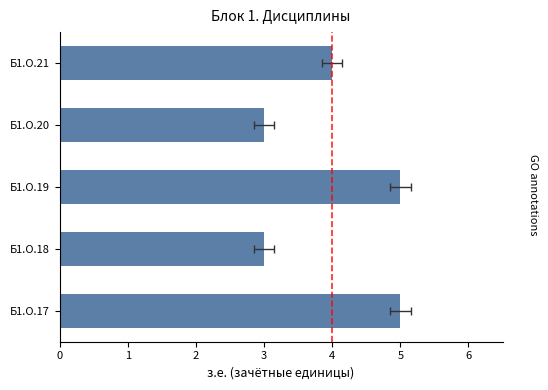

What is the average value?

4